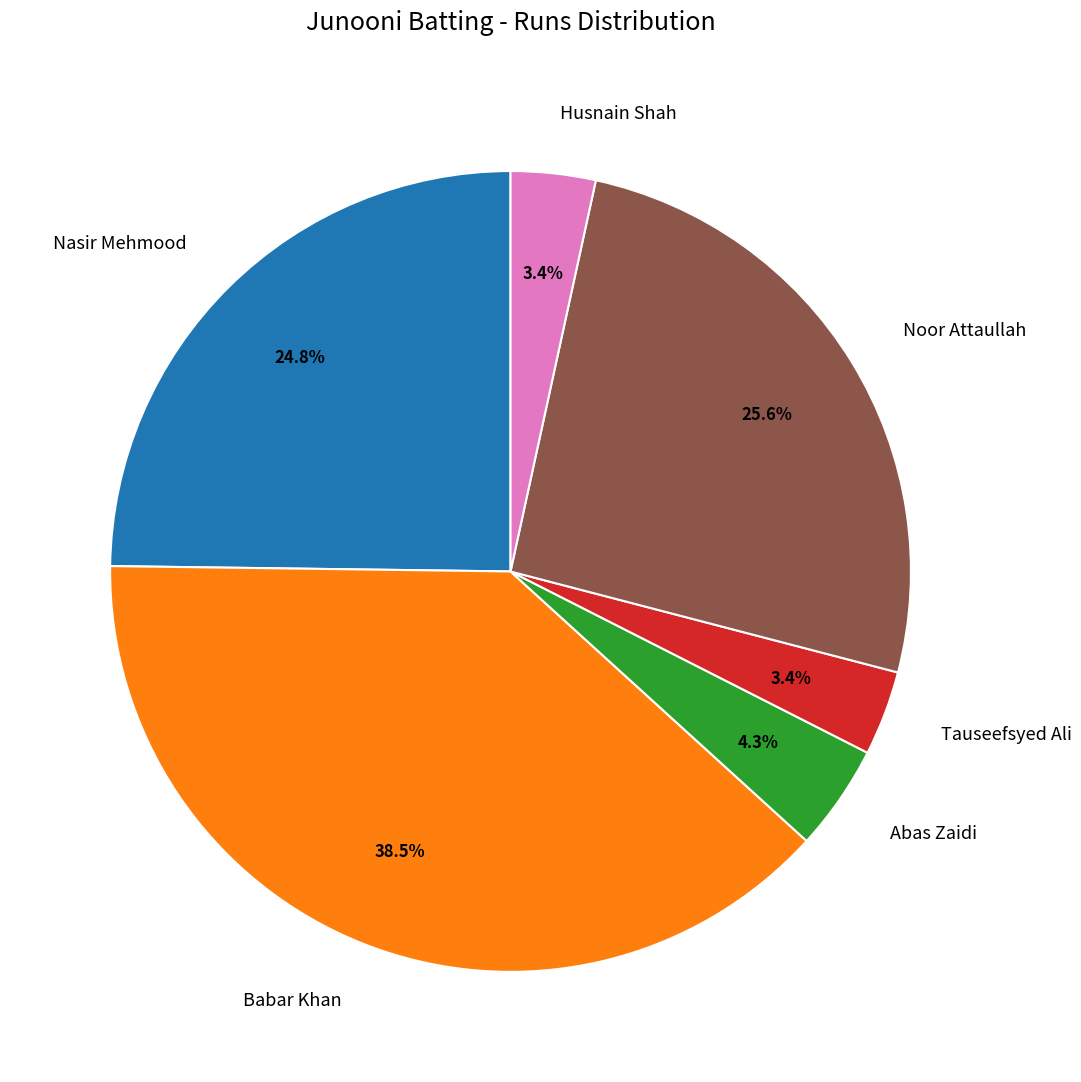

True or false: Tauseefsyed Ali accounts for 3% of the total.

True